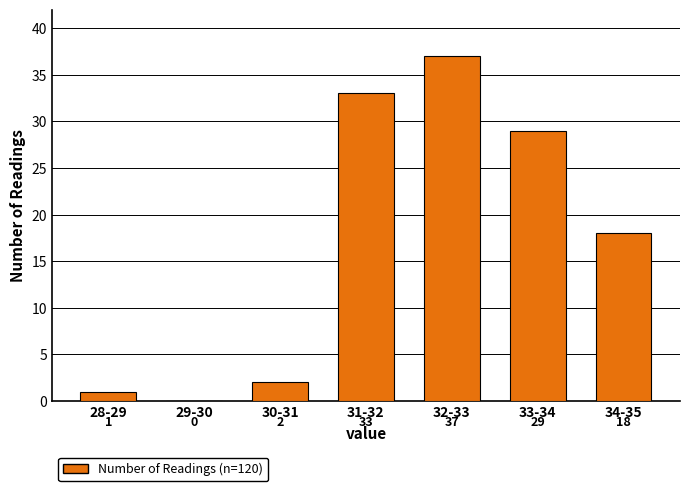

Reading left to right, list all the values displayed in this chart.

28-29=1	29-30=0	30-31=2	31-32=33	32-33=37	33-34=29	34-35=18